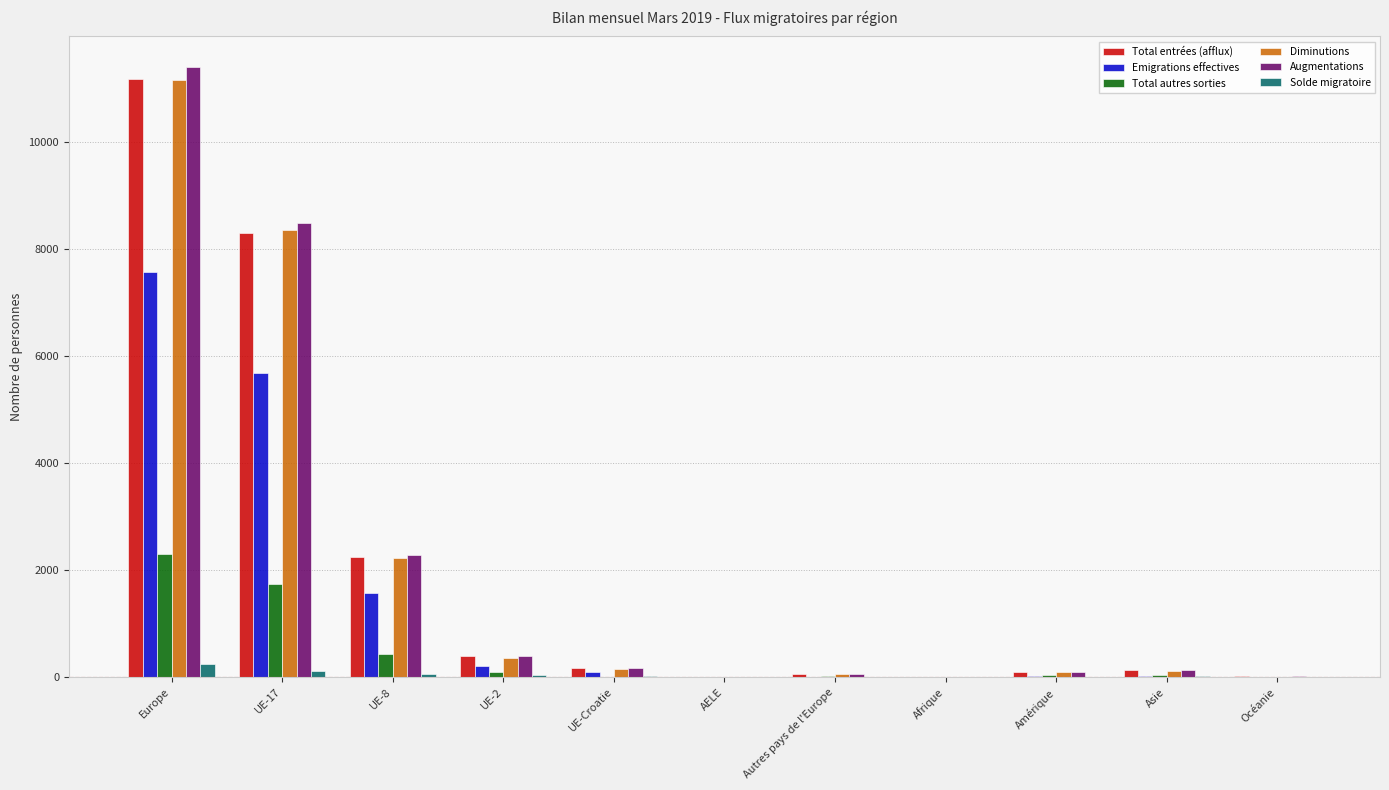

At which category is the sum across all series the highest?

Europe